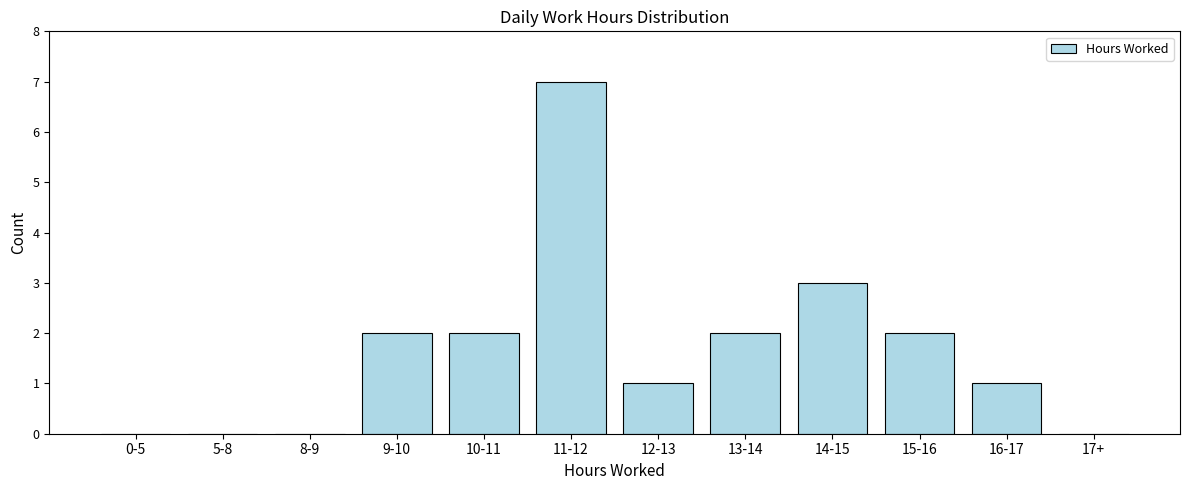

Reading right to left, extract all data points from this chart.

17+=0	16-17=1	15-16=2	14-15=3	13-14=2	12-13=1	11-12=7	10-11=2	9-10=2	8-9=0	5-8=0	0-5=0